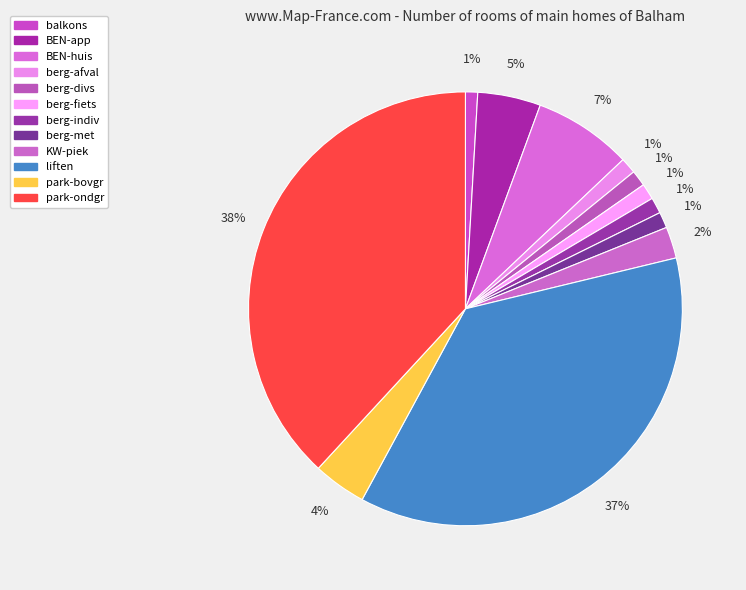

Is BEN-app the majority of the pie?

No